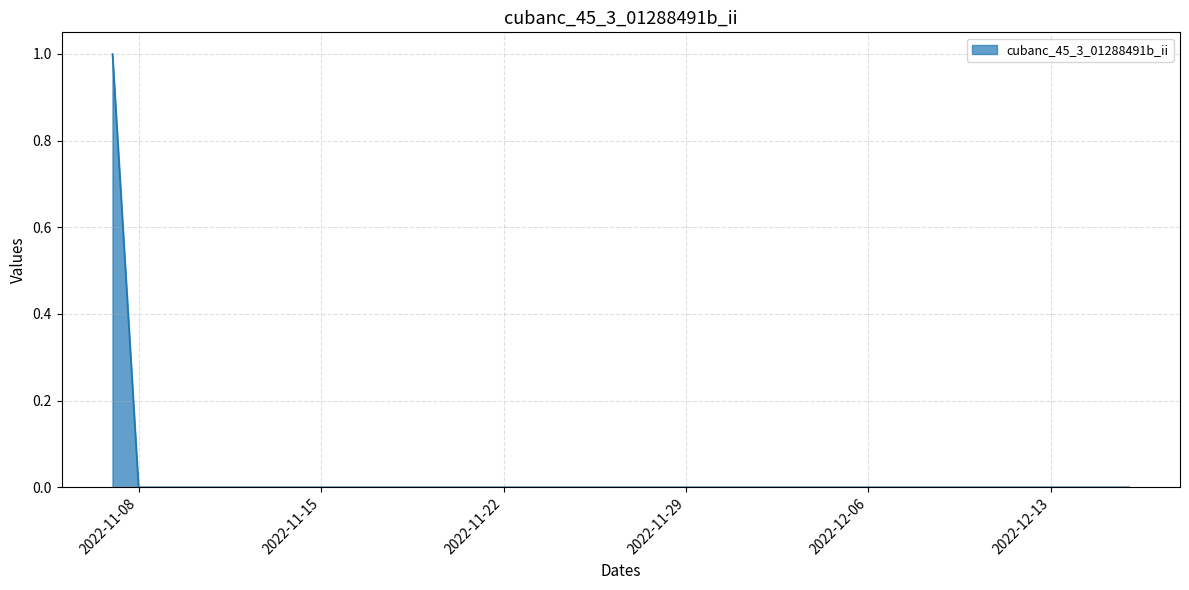

How many distinct data groups are displayed?

1